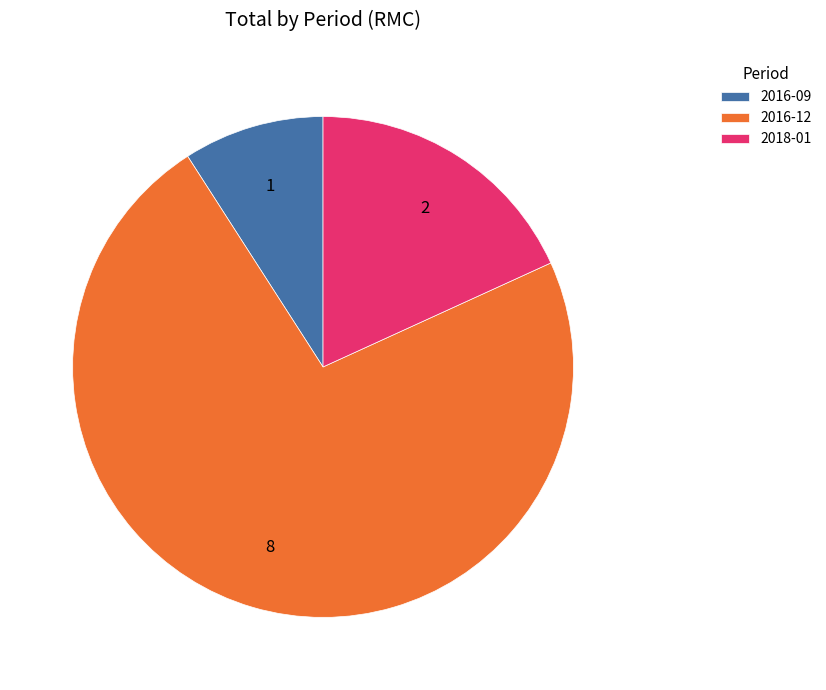

Which category has the biggest portion of the pie?

2016-12